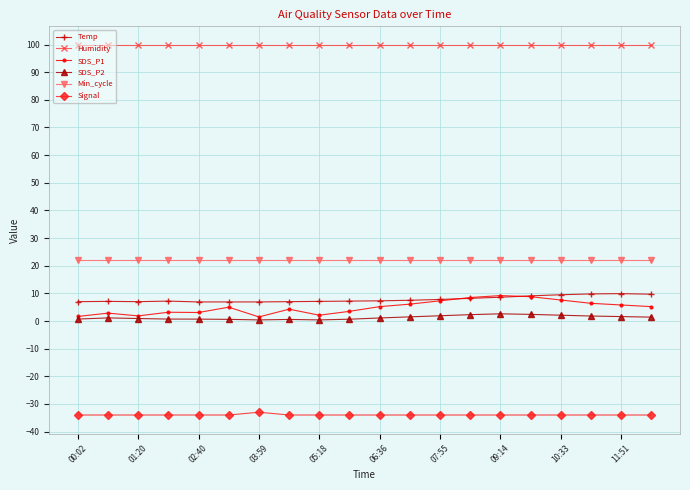

What is the sum of all SDS_P1 values?

99.1